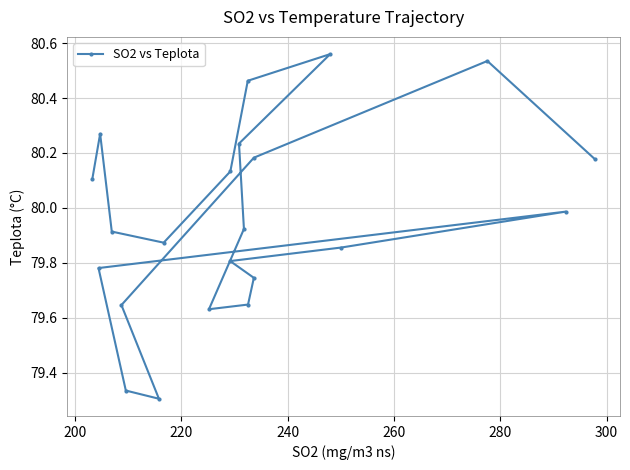

True or false: there are more than 2 points higher than both neighbors.

True